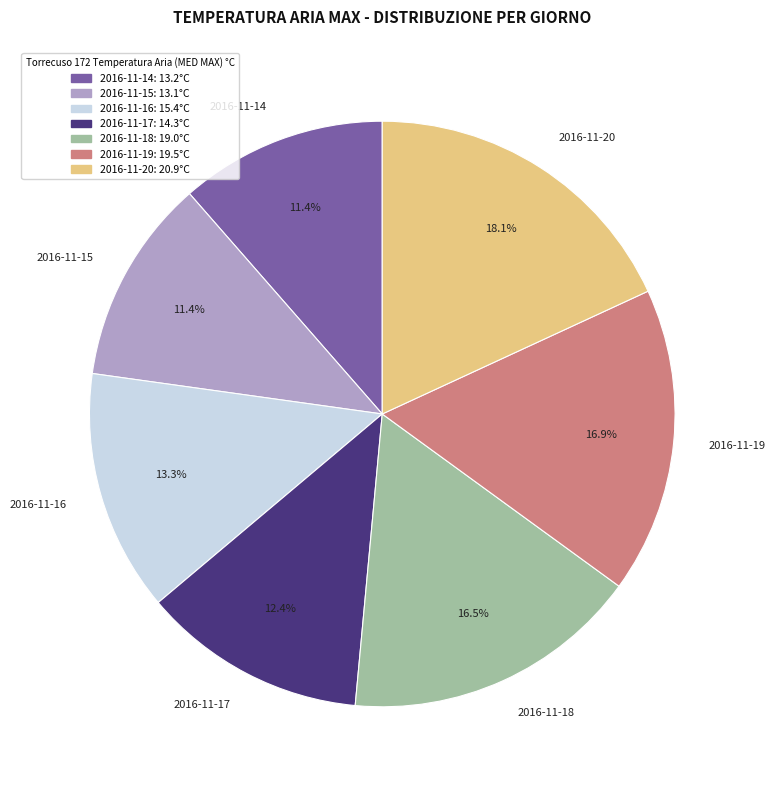

Count the number of slices in the pie.

7